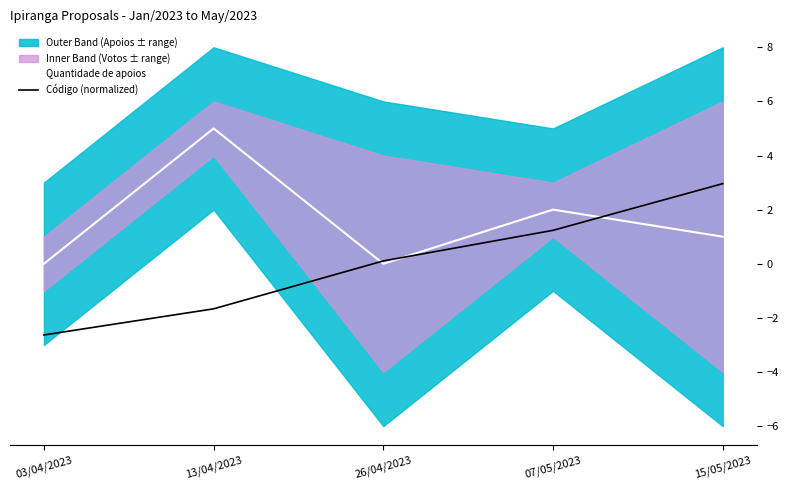

What position from the right is 15/05/2023?

1